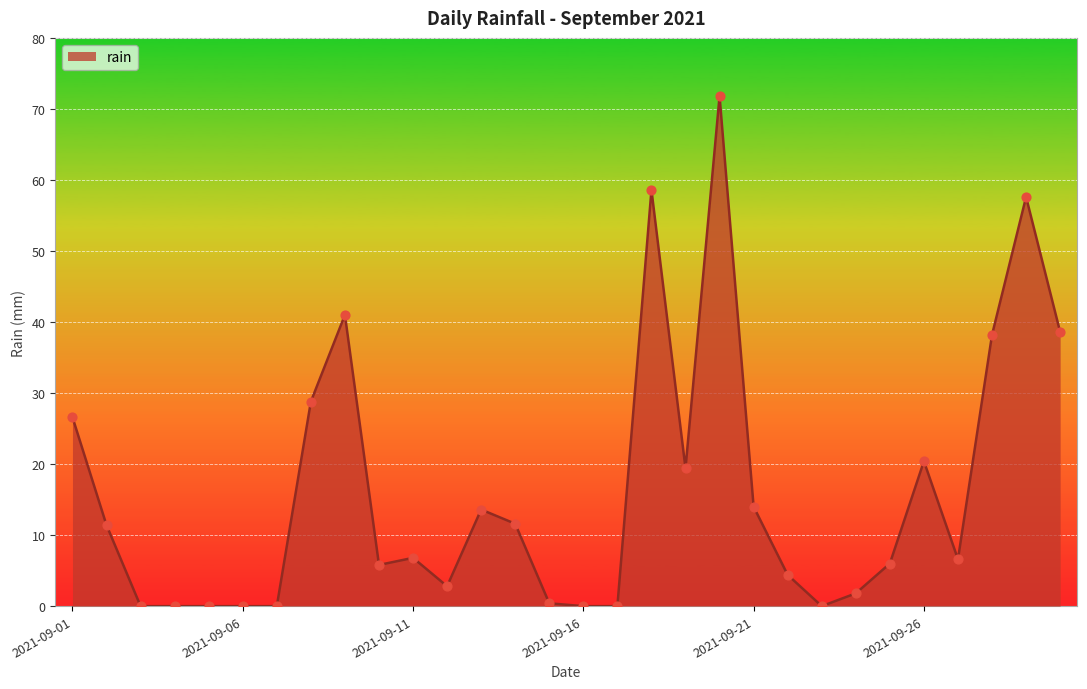

What is the maximum value shown in the chart?

71.8